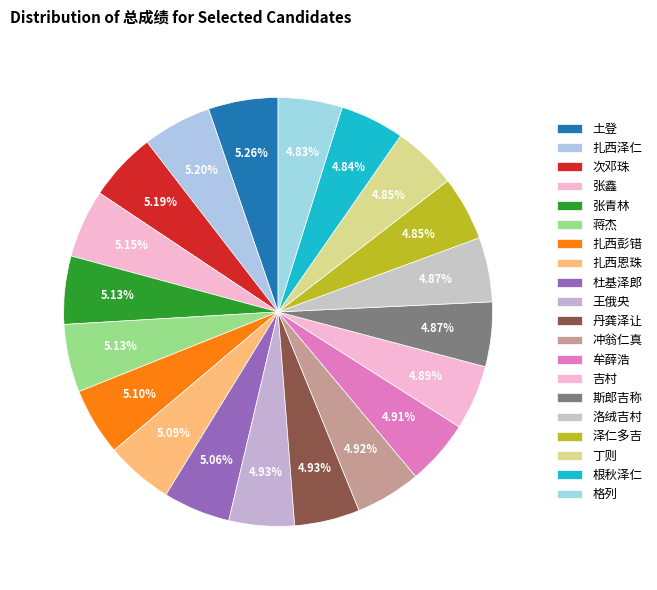

To the nearest percent, what portion does 泽仁多吉 represent?

5%